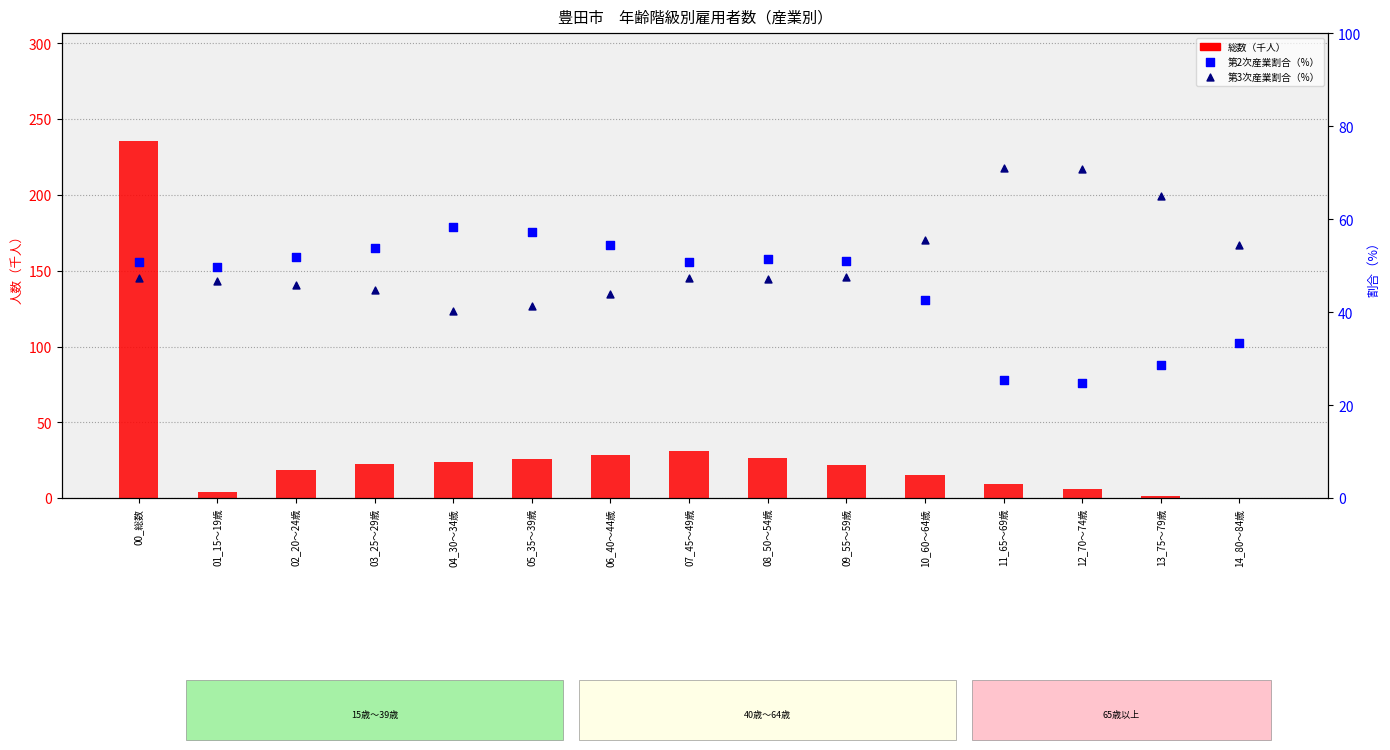

Which series reaches the minimum Y coordinate?

総数(千人)